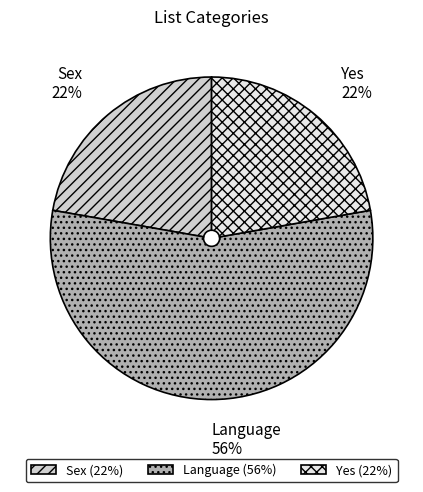

Does Language represent more than half of the total?

Yes